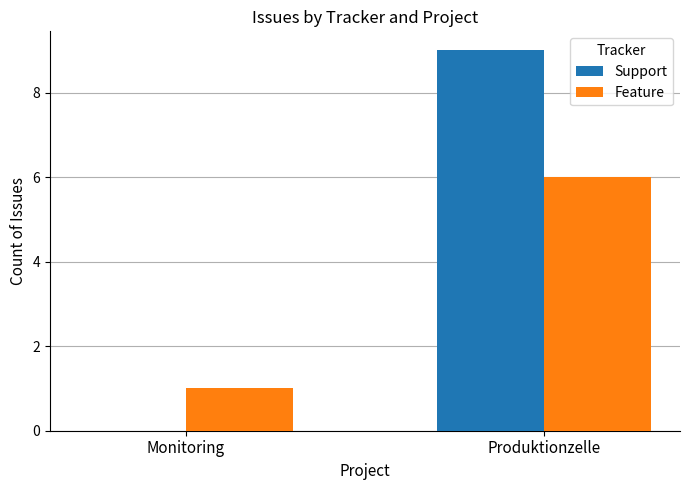

Count the Support values in the range 0 to 9.

2